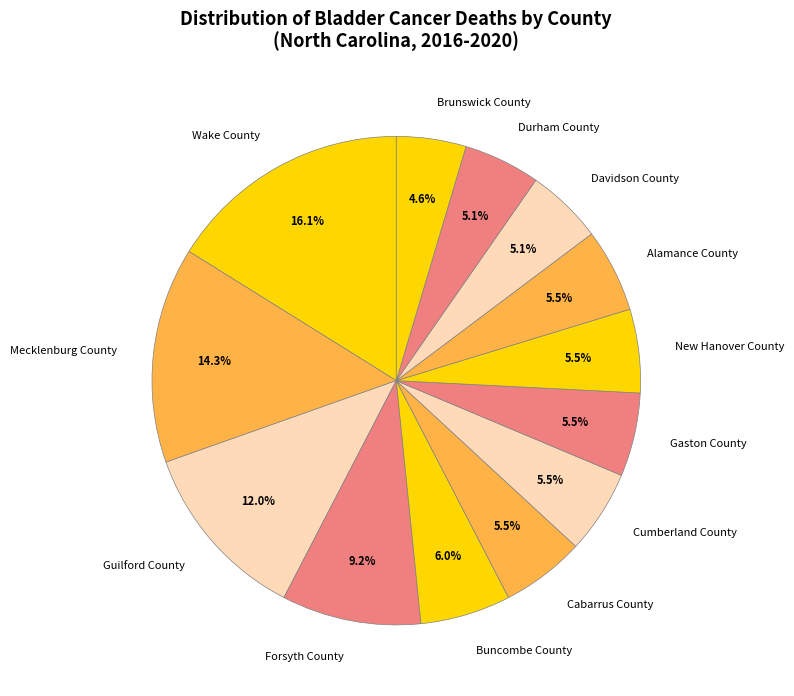

What percentage is the Brunswick County slice, to the nearest percent?

5%